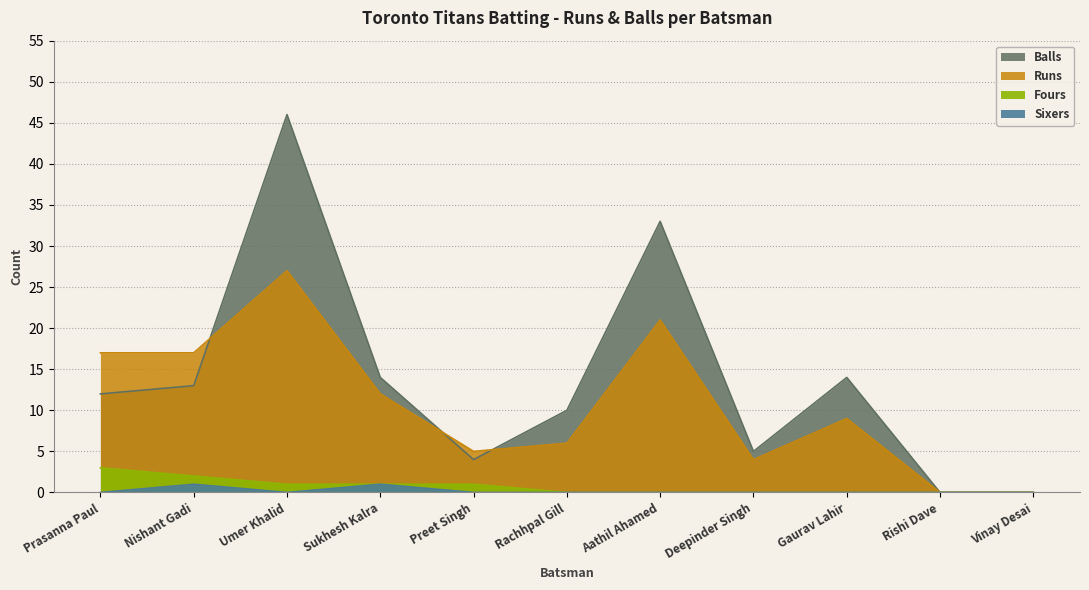

At how many categories does at least one series exceed 33?

1